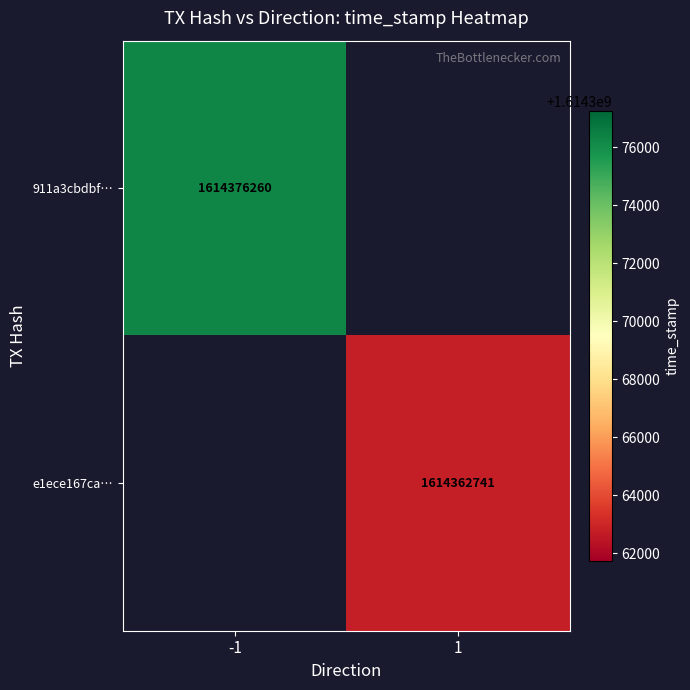

The value of e1ece167ca… at 1 is 2853759562. True or false?

False